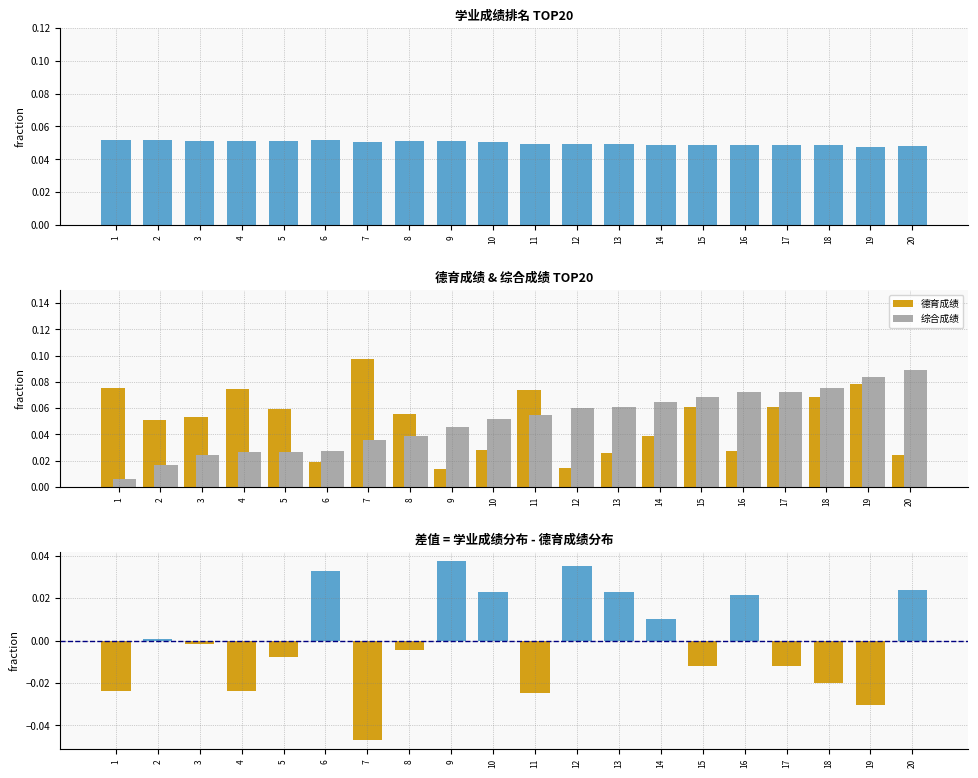

Which series has the largest total across all categories?

学业成绩